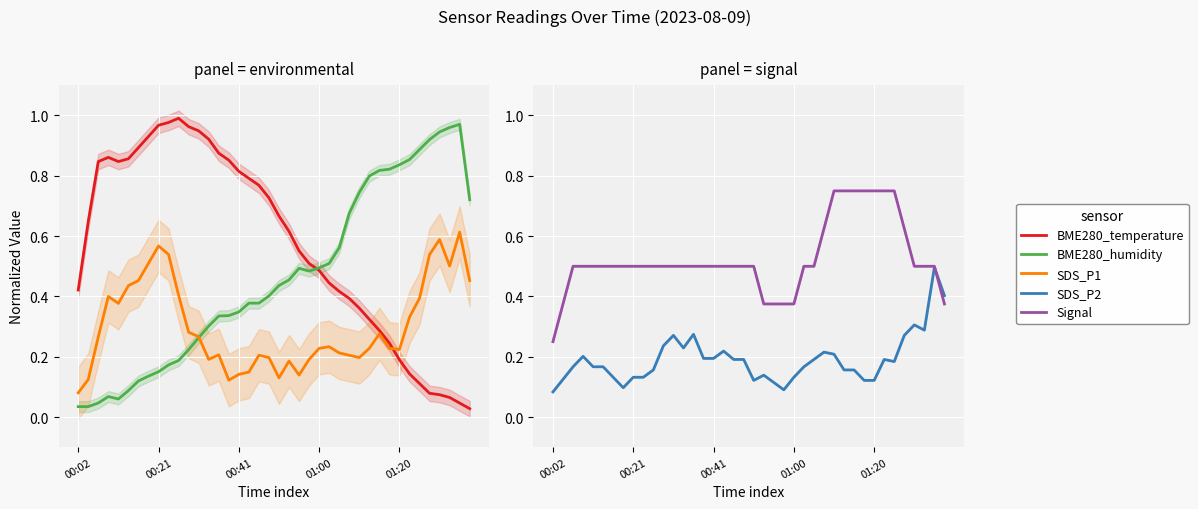

True or false: SDS_P1 and BME280_humidity cross at least once.

True